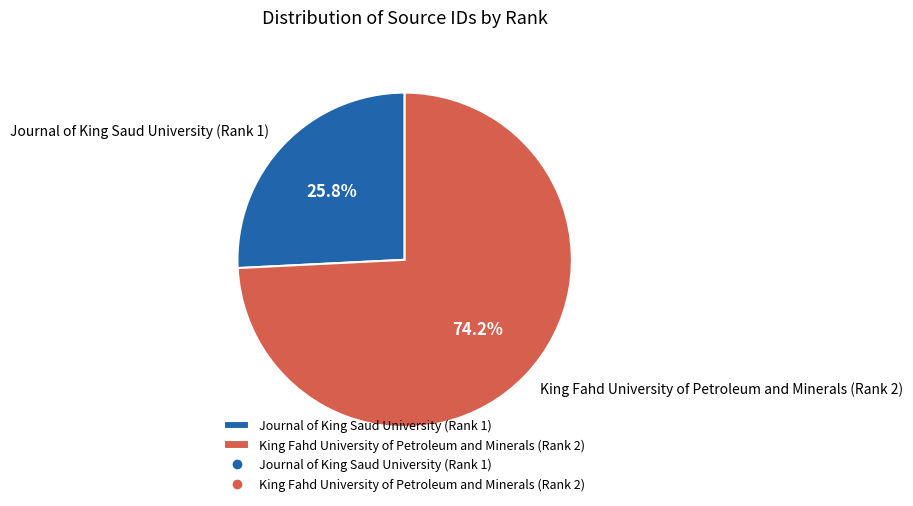

The Journal of King Saud University (Rank 1) slice represents 40% of the pie. True or false?

False